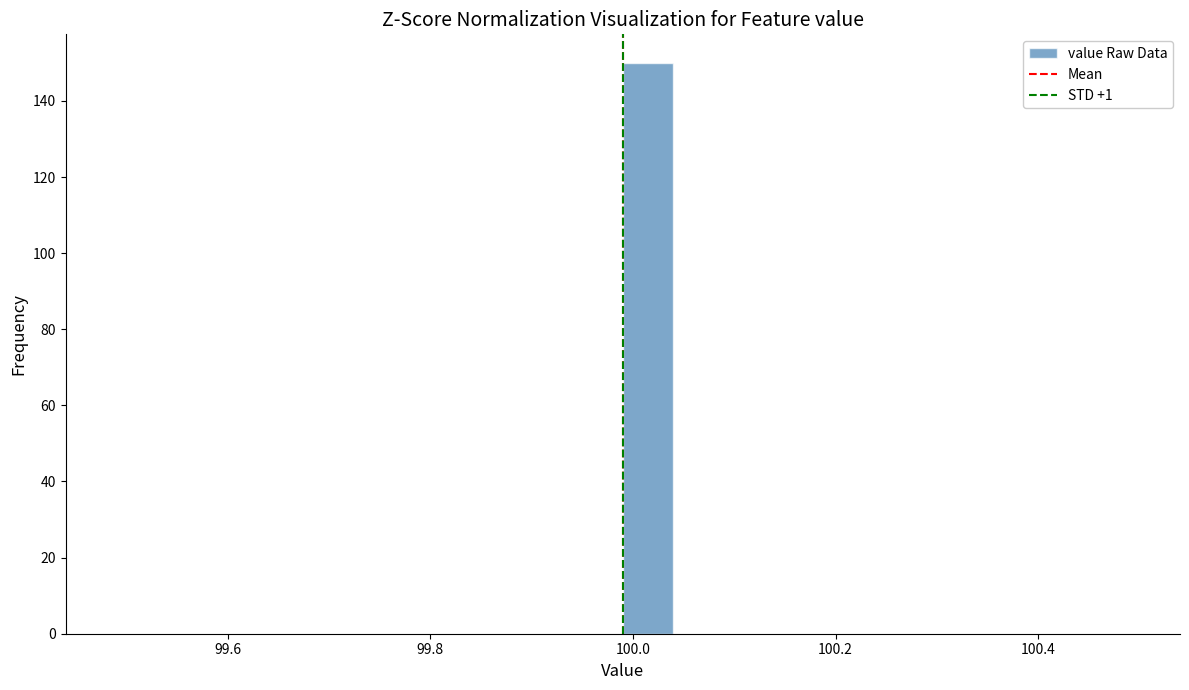

Around what value on the x-axis is the tallest bar? Give the approximate position of its centre, as read against the axis.

100.02